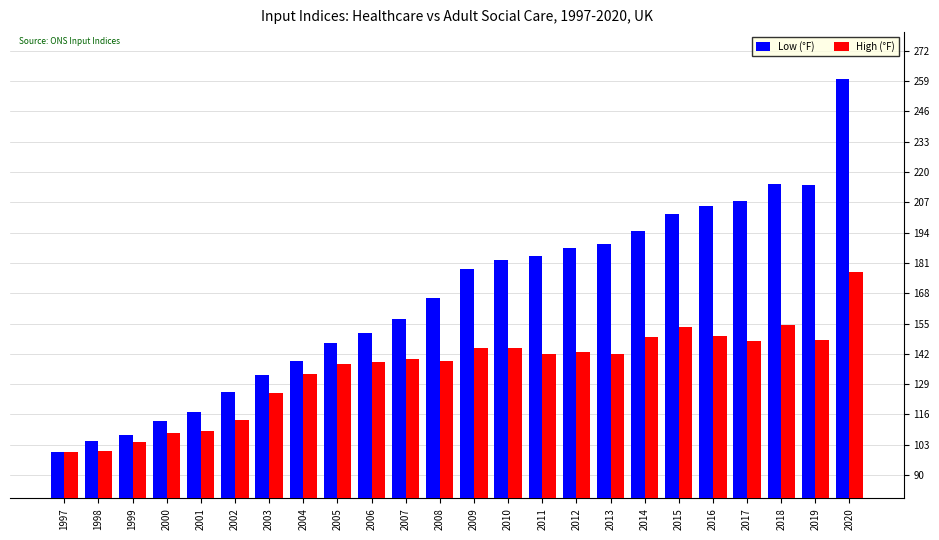

What is the difference between the Low (°F) values at 2001 and 2011?

66.9